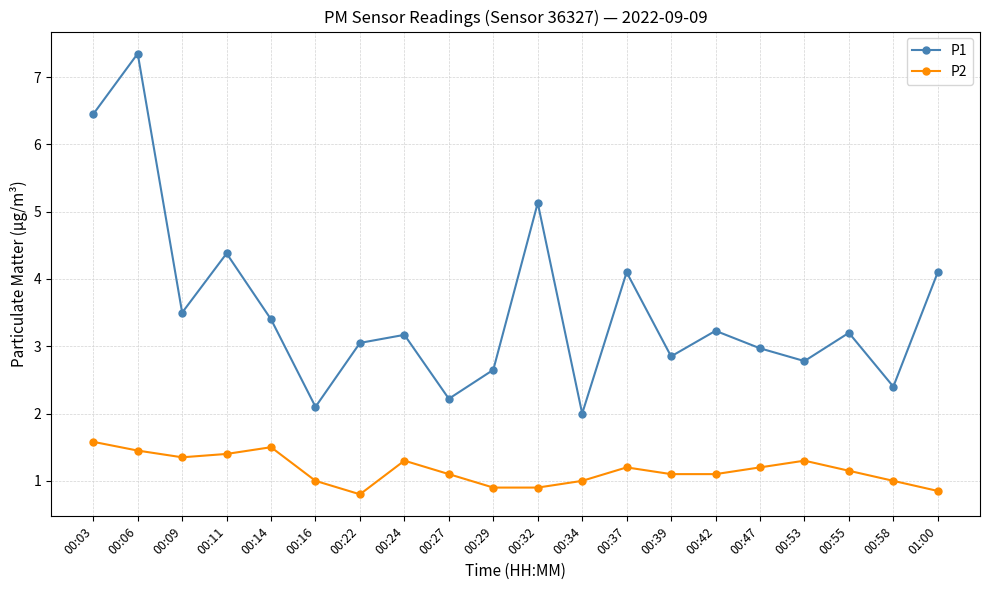

At how many categories does at least one series exceed 3?

12